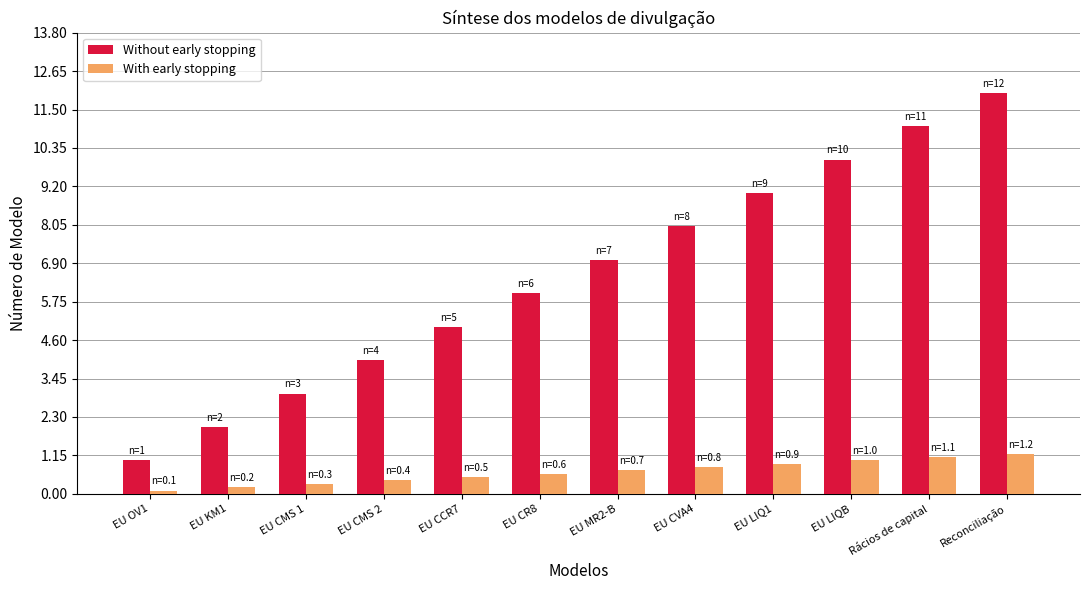

What is the greatest value displayed?

12.0